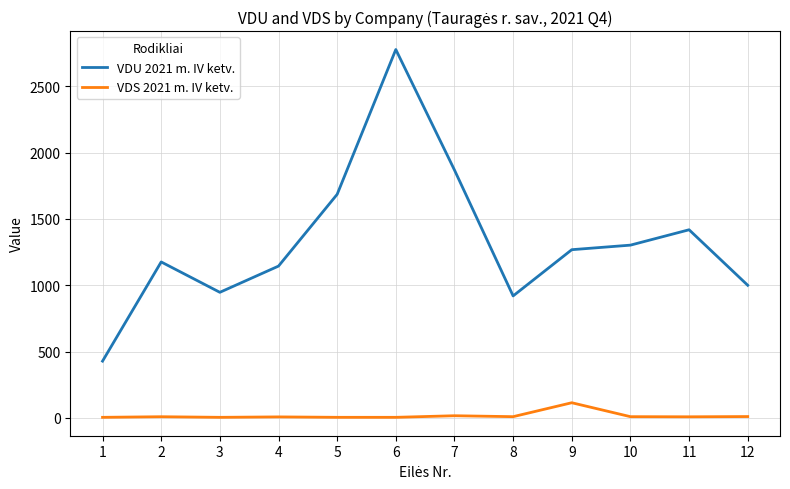

At which label does VDU 2021 m. IV ketv. reach its peak?

6